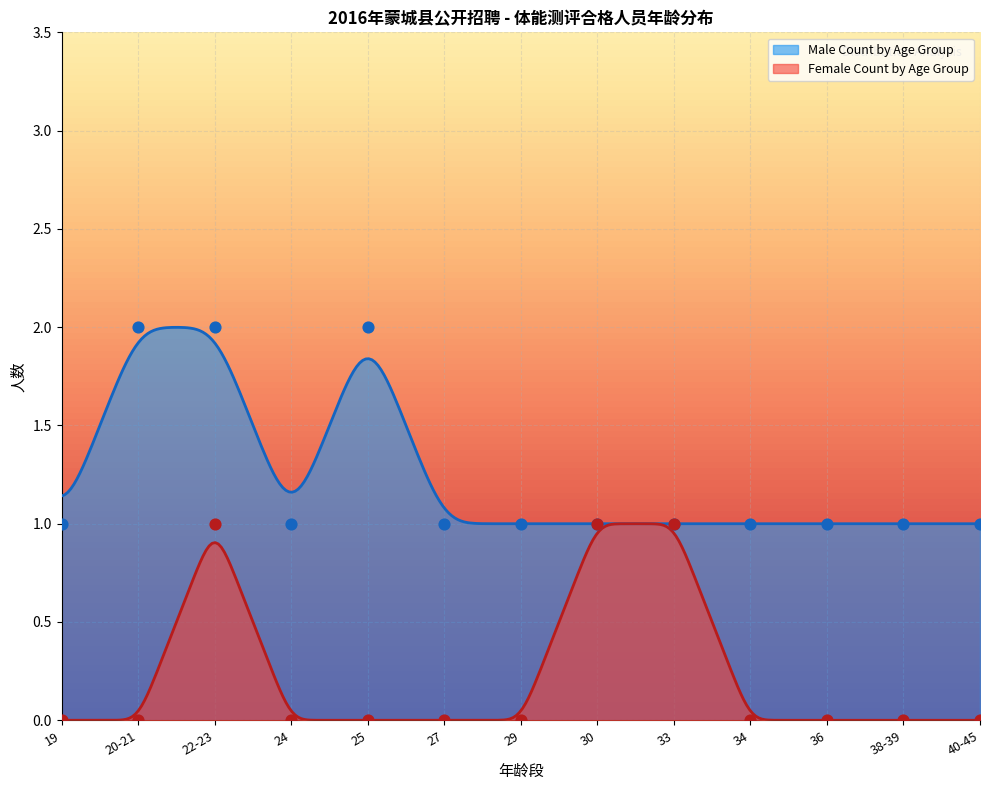

Is the value of Female Count by Age Group at 33 greater than the value of Male Count by Age Group at 19?

No